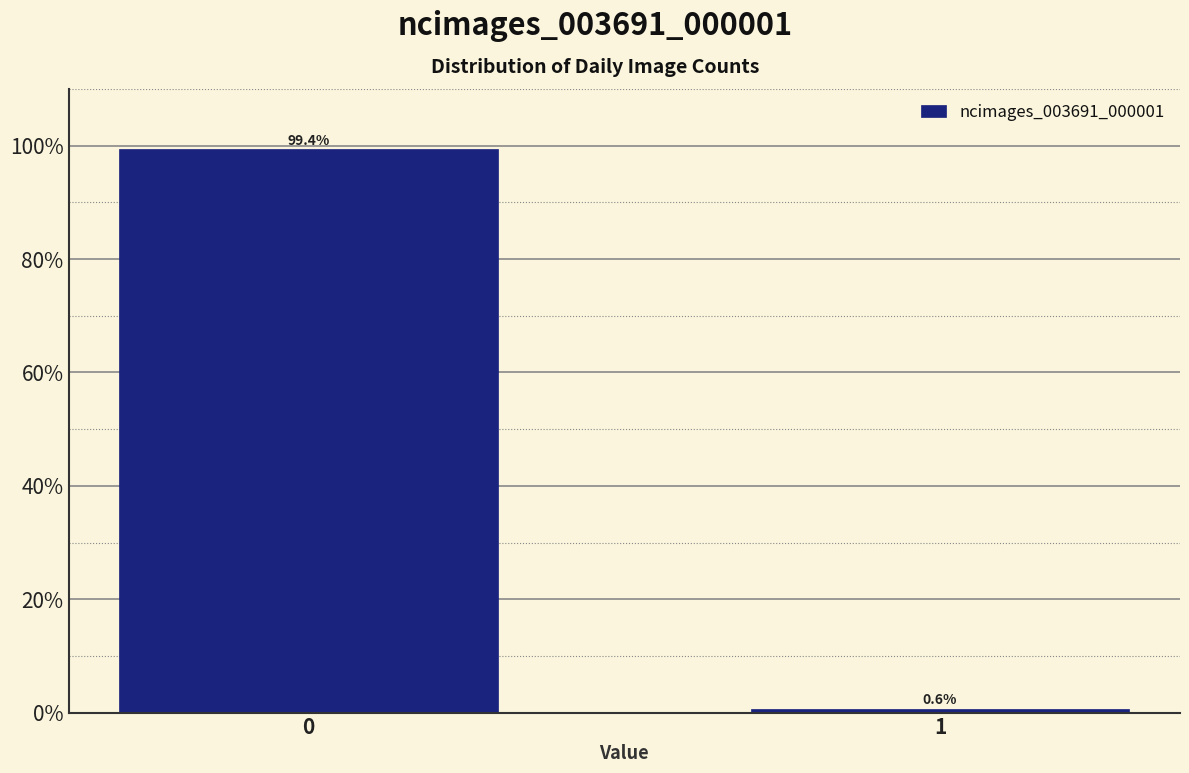

Reading left to right, list all the values displayed in this chart.

99.4	0.6